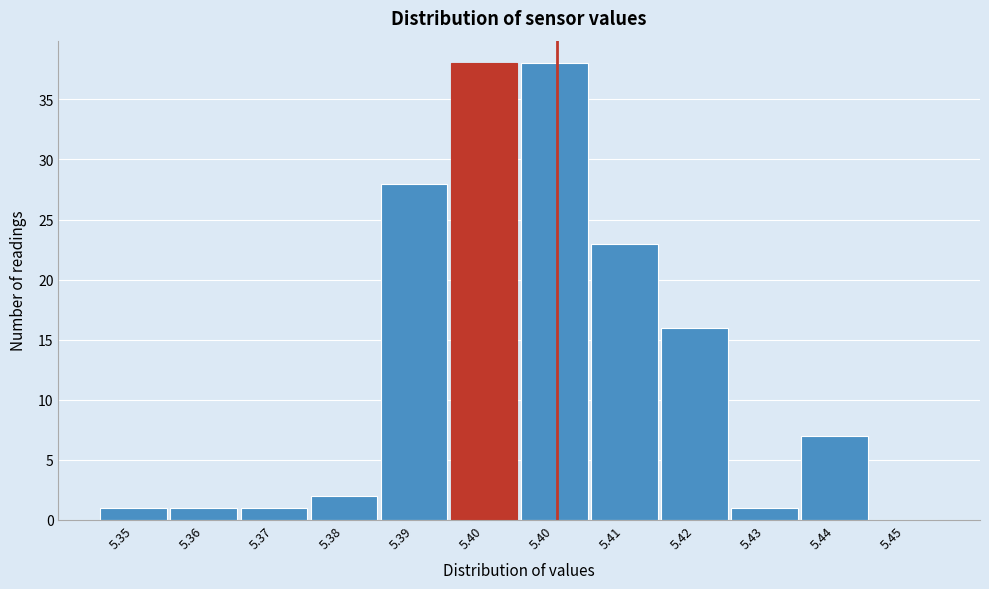

Count the number of data series in this chart.

1